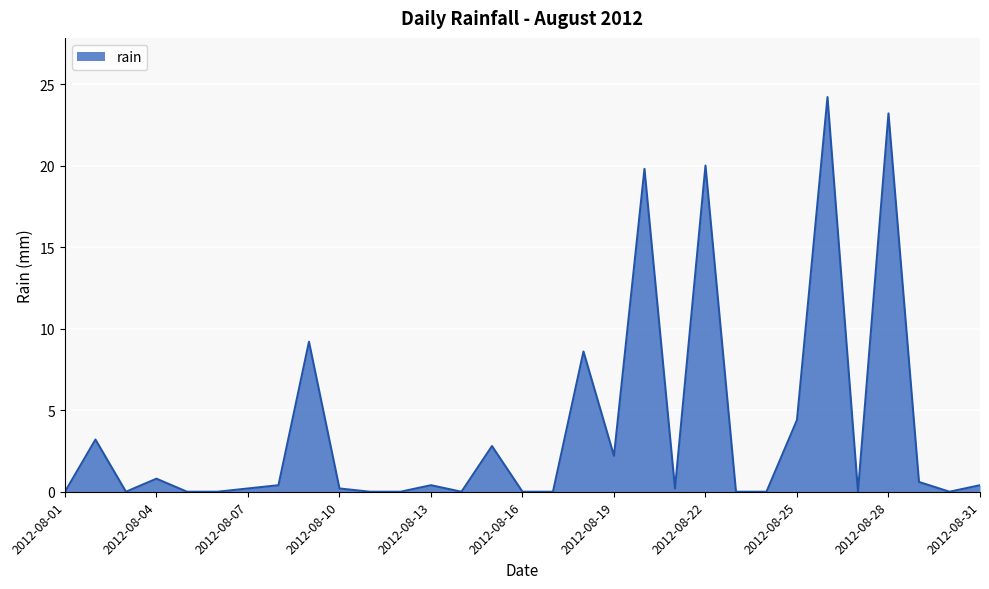

What is the difference between the maximum and minimum values?

24.2